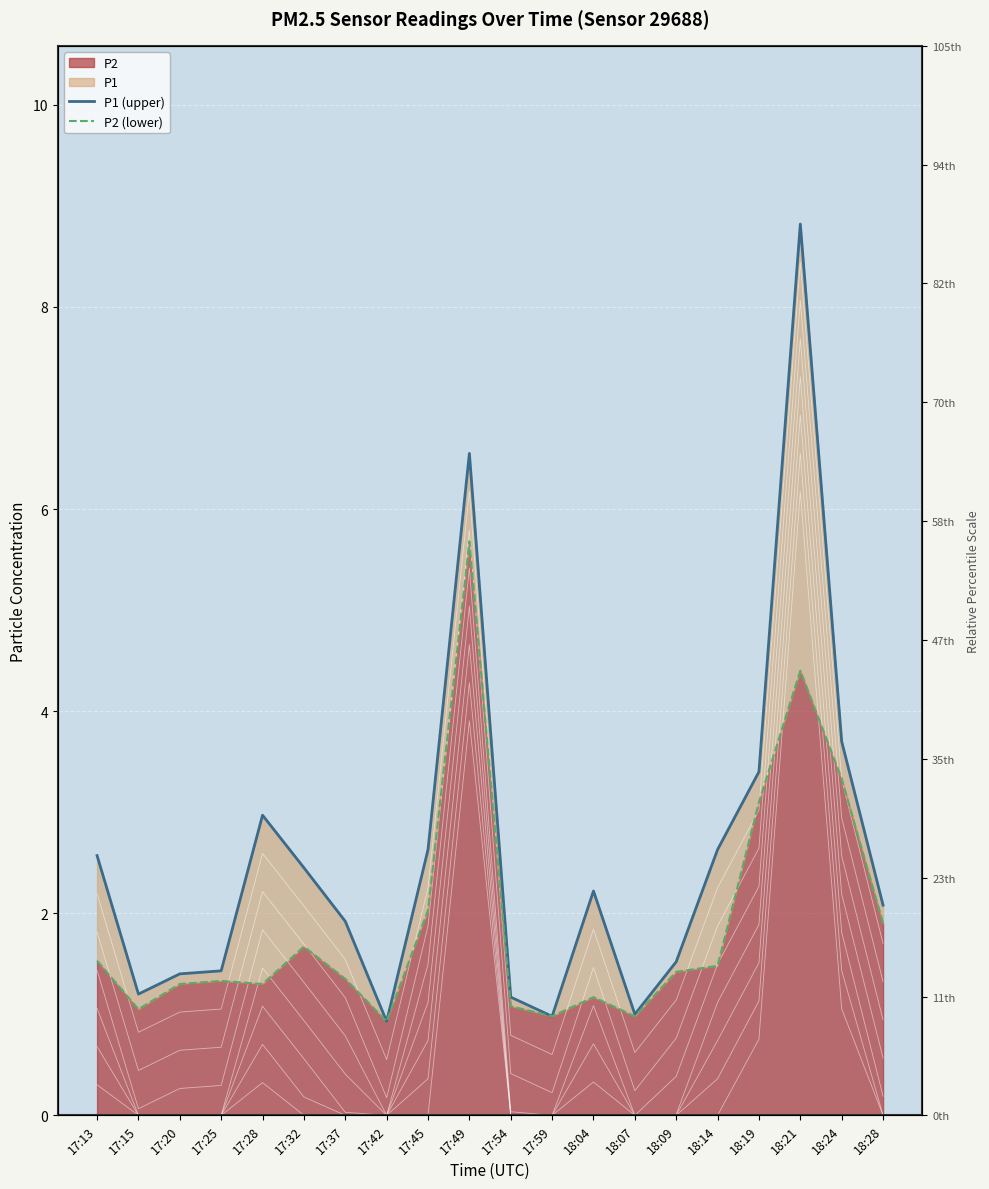

What is the label of the 3rd point from the right?

18:21